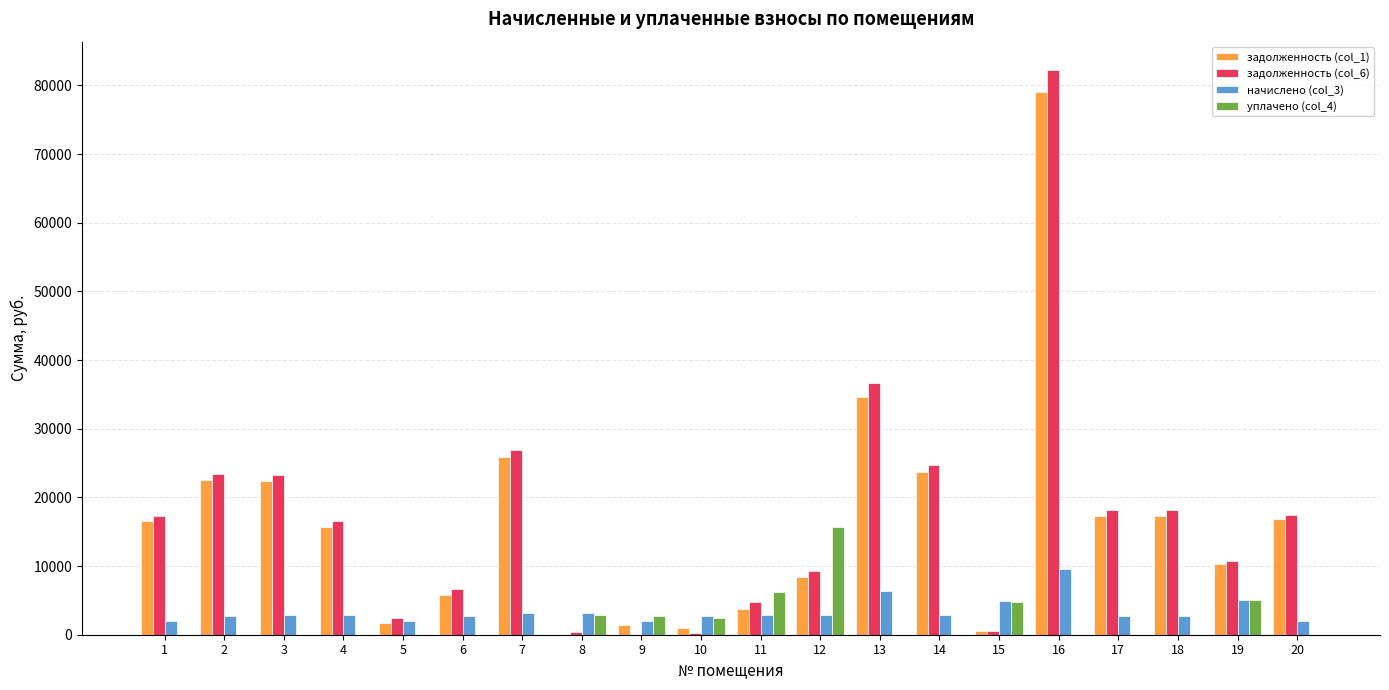

The value of задолженность (col_1) at 4 is 8300.1. True or false?

False